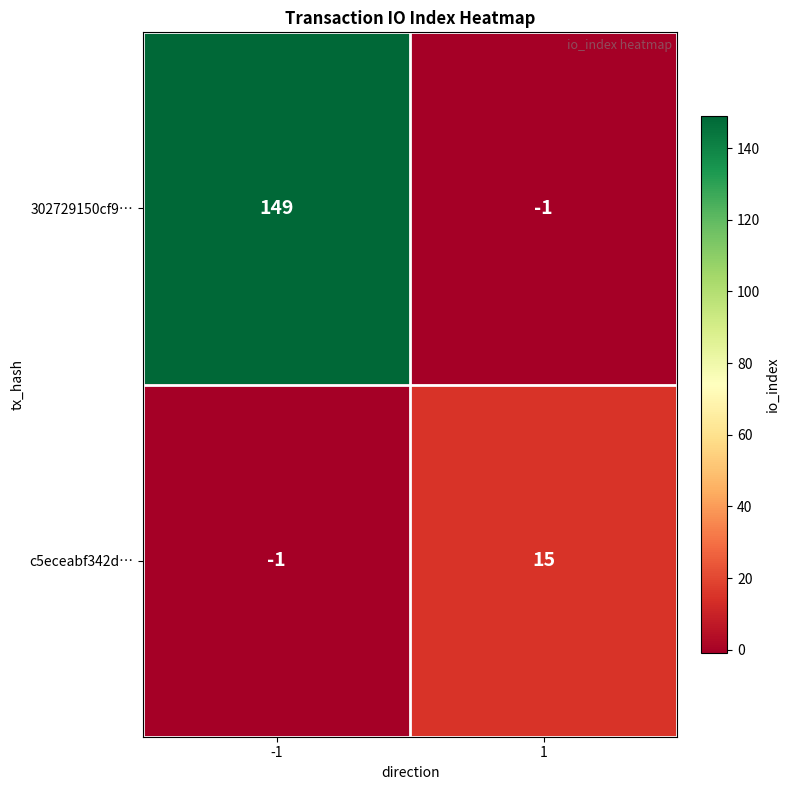

Which series changed the most between -1 and 1?

302729150cf9…